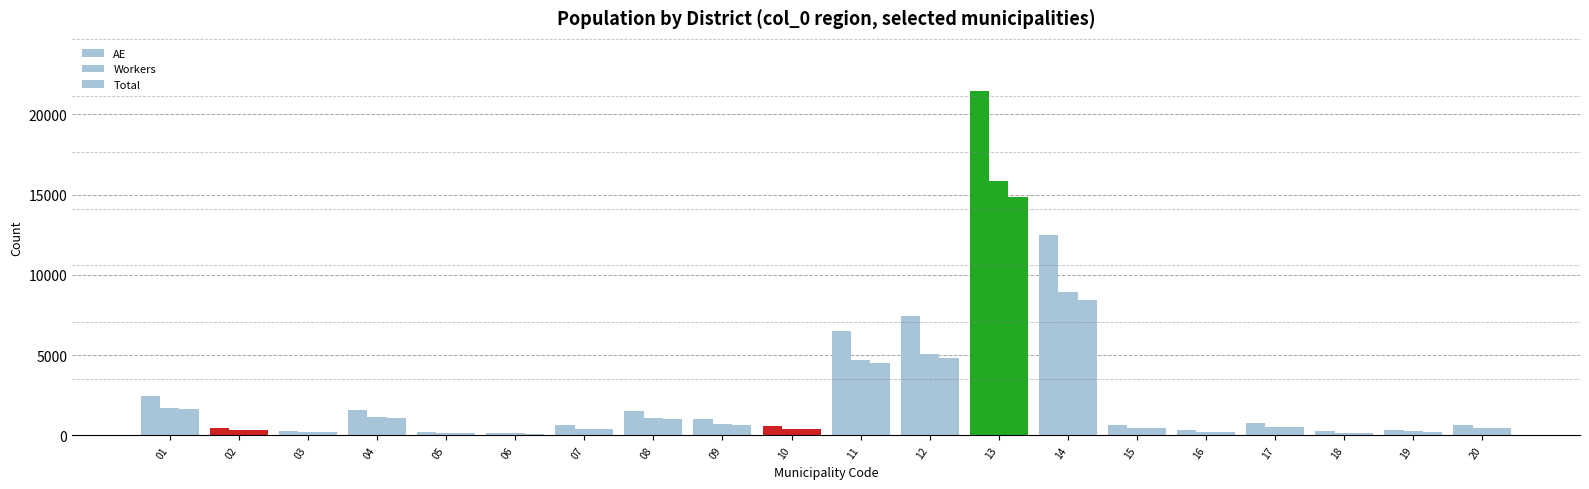

How many values in the Total series are below 446?

9